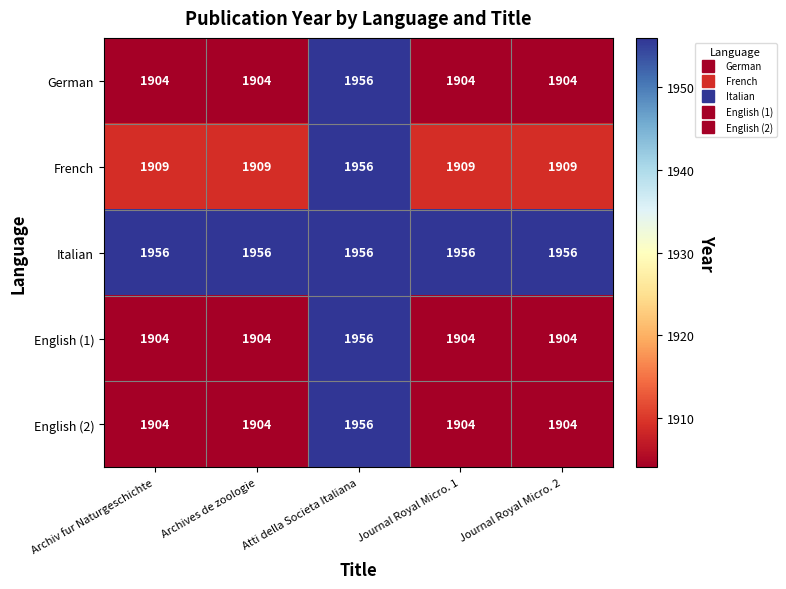

Count the number of categories in the chart.

5